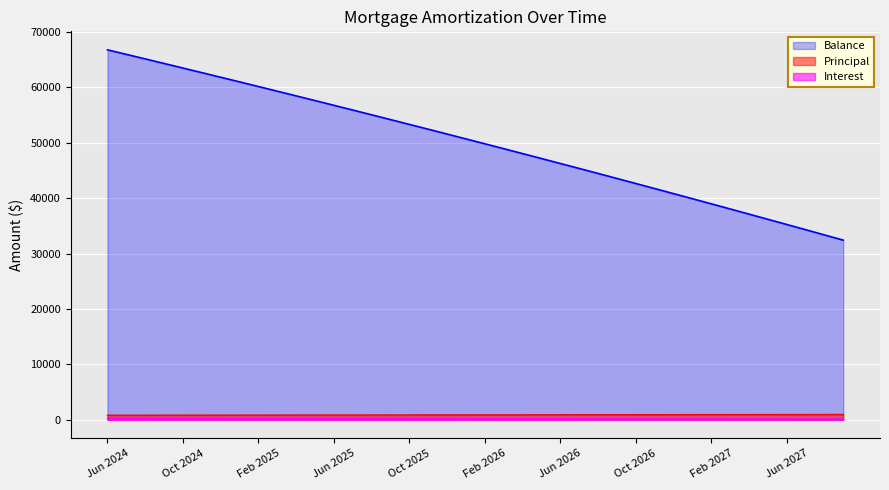

Is it true that Balance equals 63505.0 at Oct 2024?

True